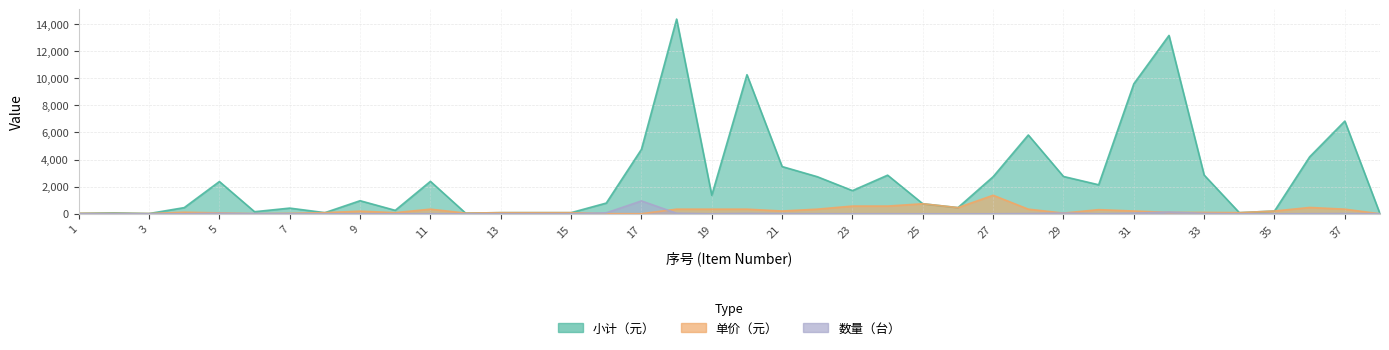

Reading left to right, list all the values displayed in this chart.

小计（元）: 1=35	2=70	3=20	4=456	5=2380	6=154	7=420	8=85	9=965	10=255	11=2394	12=51	13=85	14=85	15=85	16=792	17=4755	18=14364	19=1368	20=10260	21=3485	22=2736	23=1710	24=2850	25=741	26=456	27=2736	28=5814	29=2754	30=2142	31=9588	32=13158	33=2856	34=85	35=205	36=4203	37=6840	38=0
单价（元）: 1=35	2=35	3=20	4=114	5=68	6=11	7=35	8=85	9=193	10=85	11=342	12=51	13=85	14=85	15=85	16=11	17=5	18=342	19=342	20=342	21=205	22=342	23=570	24=570	25=741	26=456	27=1368	28=342	29=51	30=306	31=204	32=102	33=102	34=85	35=205	36=467	37=342	38=0
数量（台）: 1=1	2=2	3=1	4=4	5=35	6=14	7=12	8=1	9=5	10=3	11=7	12=1	13=1	14=1	15=1	16=72	17=951	18=42	19=4	20=30	21=17	22=8	23=3	24=5	25=1	26=1	27=2	28=17	29=54	30=7	31=47	32=129	33=28	34=1	35=1	36=9	37=20	38=6